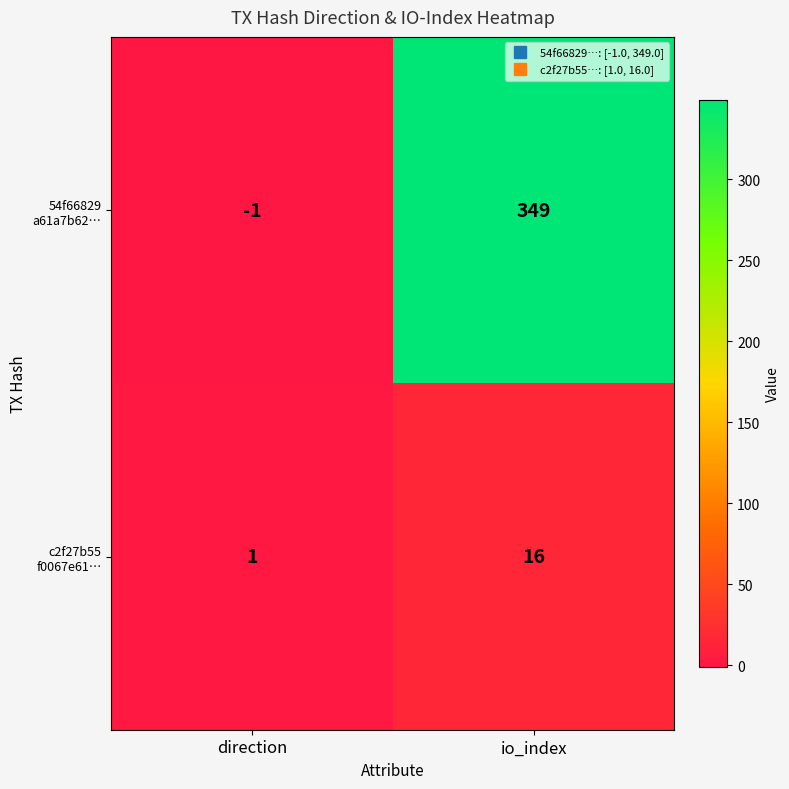

What is the difference between the highest and lowest values at io_index?

333